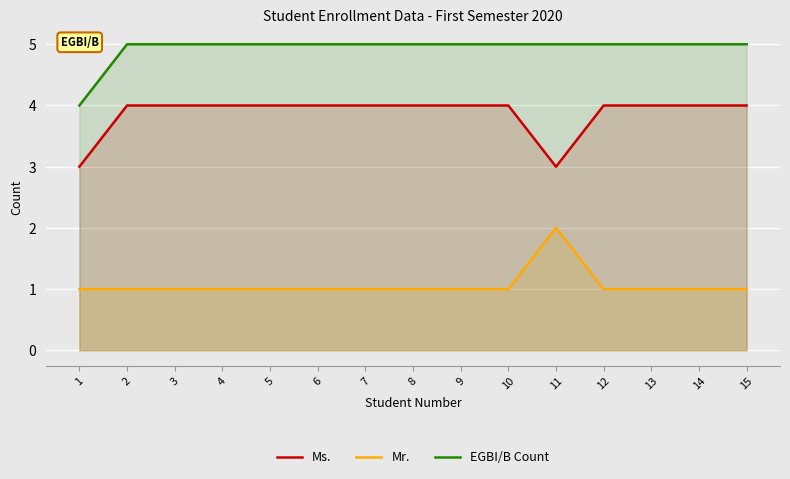

At which category does Mr. reach its first local peak?

11